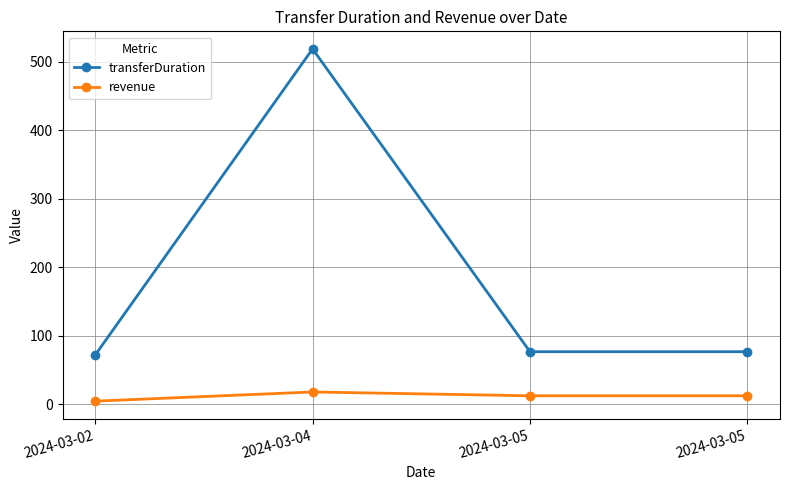

Which series has the widest spread of values?

transferDuration